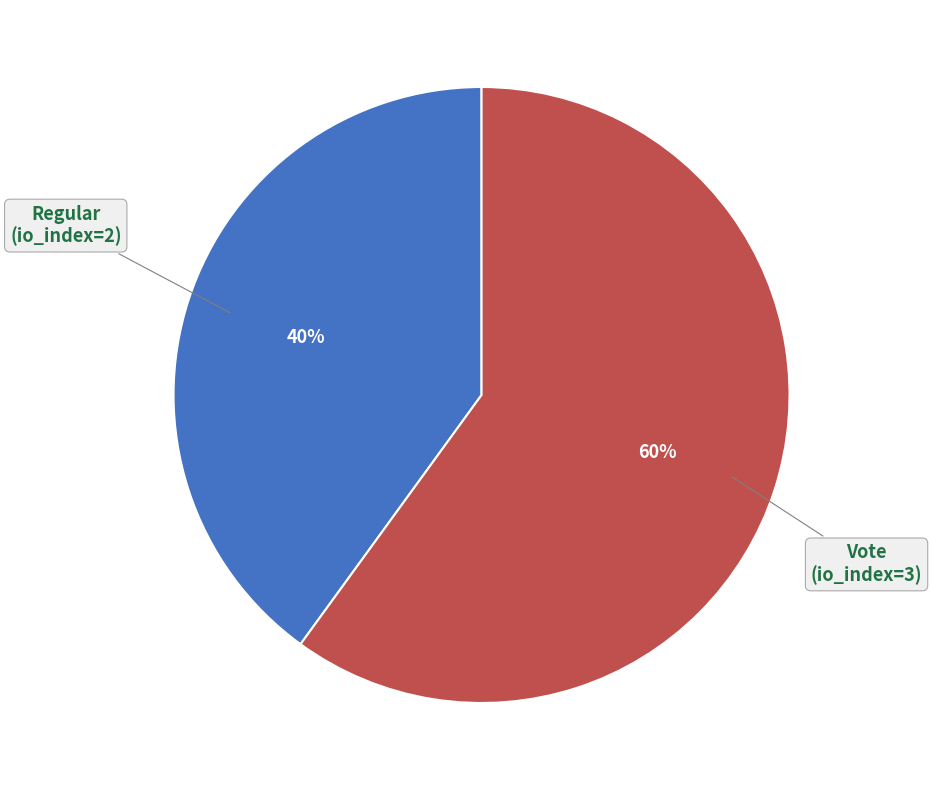

Is there a majority slice in this chart?

Yes